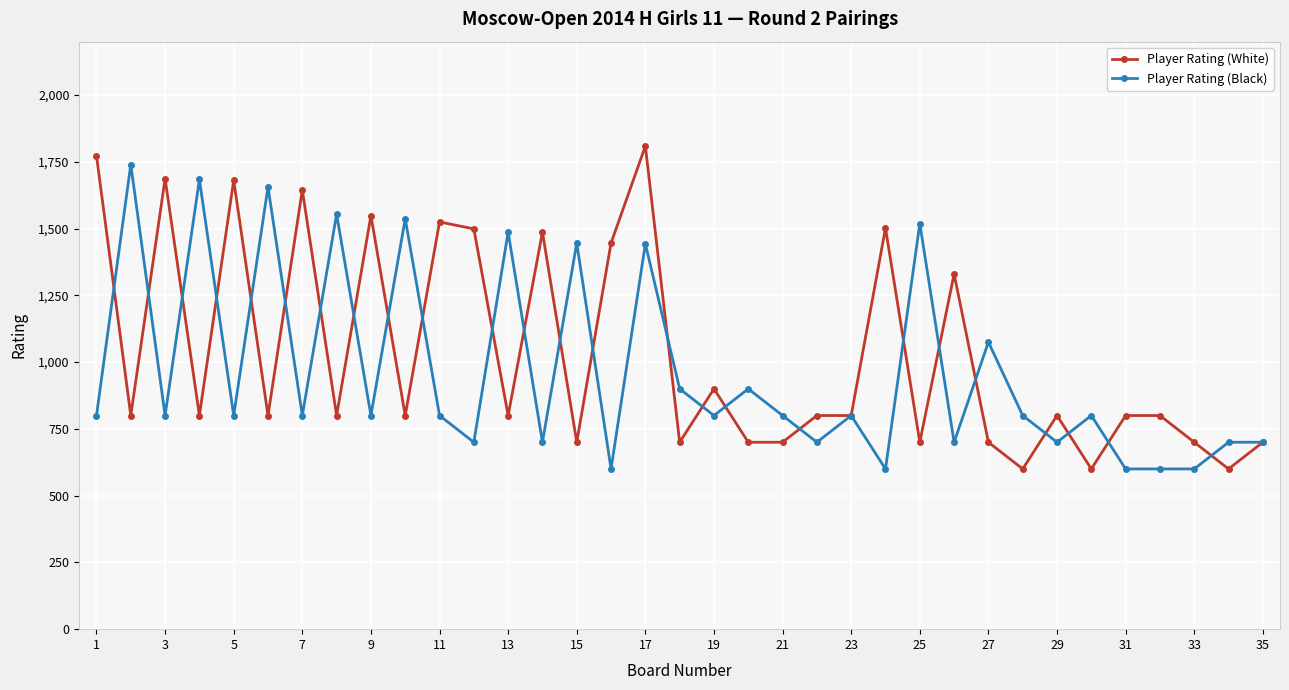

What is the minimum value shown in the chart?

600